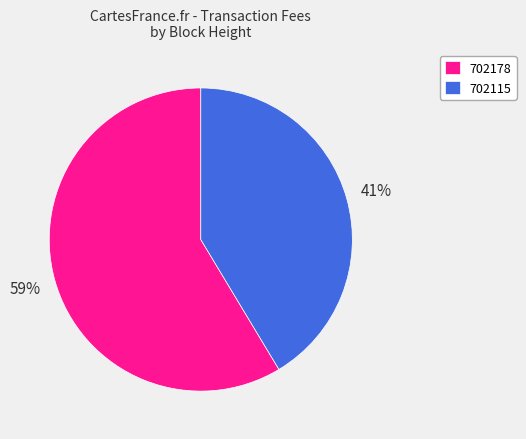

To the nearest percent, what portion does 702115 represent?

41%